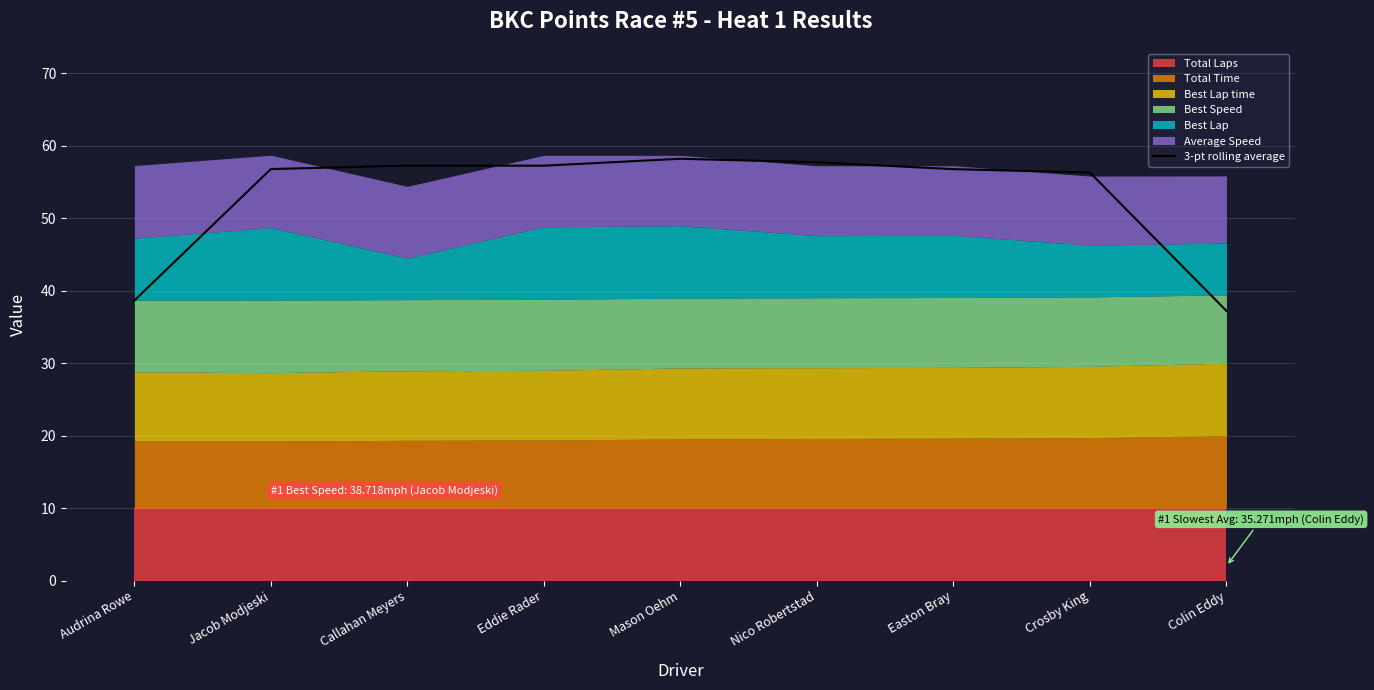

Reading left to right, what are all the values shown in this chart?

Audrina Rowe=38.7	Jacob Modjeski=56.8	Callahan Meyers=57.3	Eddie Rader=57.2	Mason Oehm=58.2	Nico Robertstad=57.7	Easton Bray=56.8	Crosby King=56.3	Colin Eddy=37.2